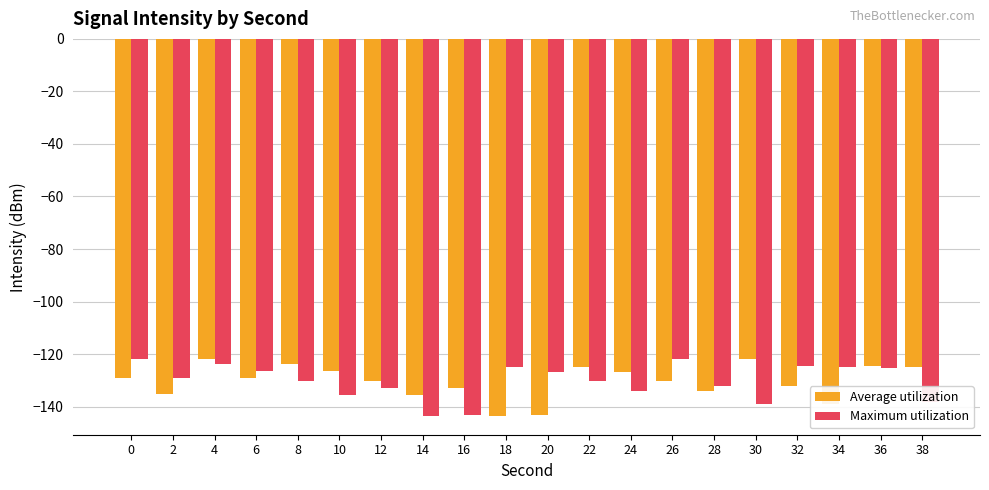

The value of Average utilization at 12 is -193.7. True or false?

False